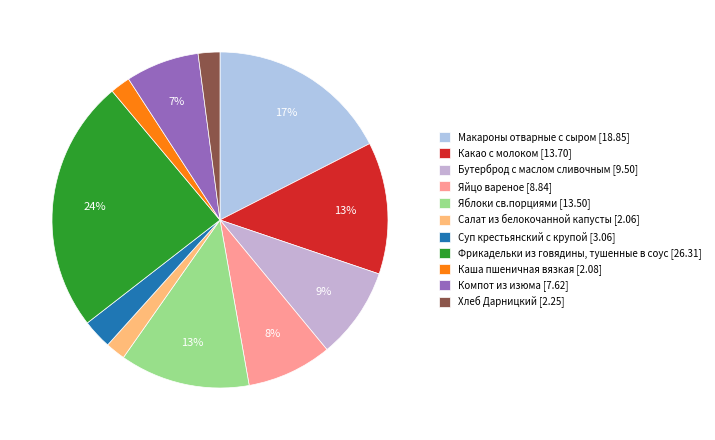

How many slices are in this pie chart?

11